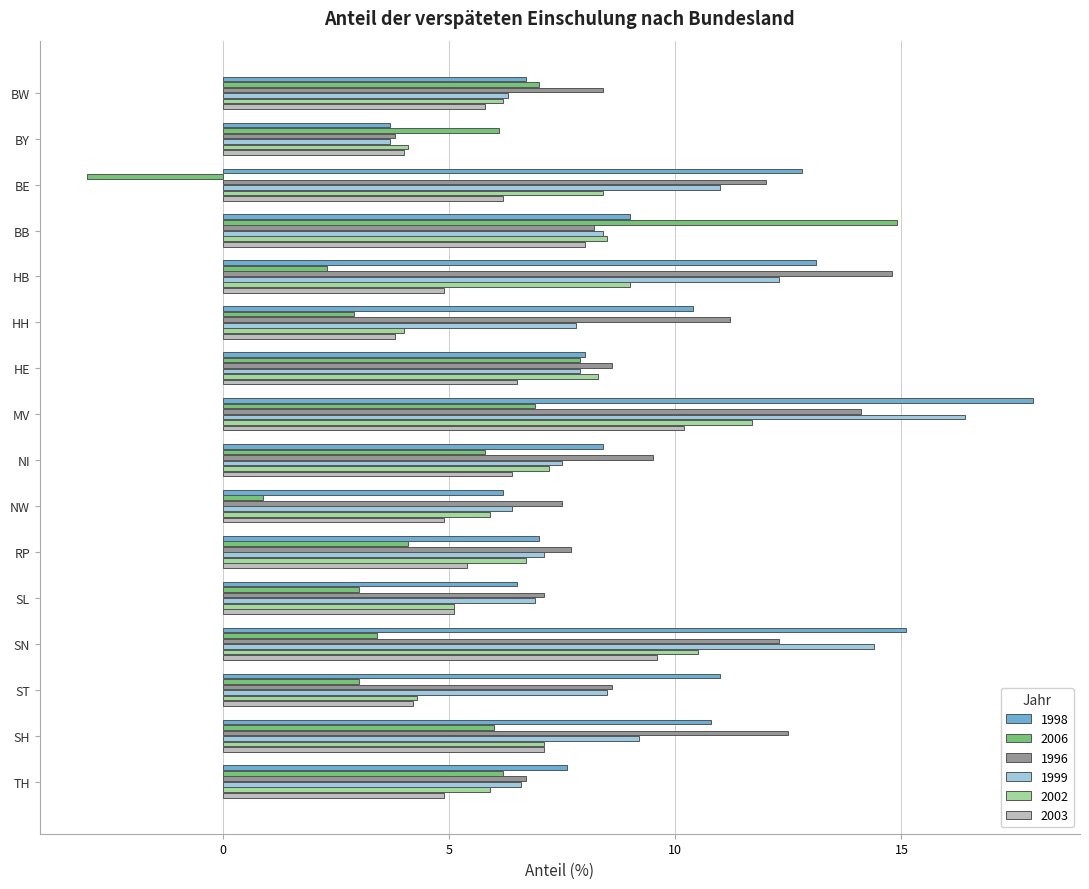

Which label corresponds to the smallest value in the chart?

BE